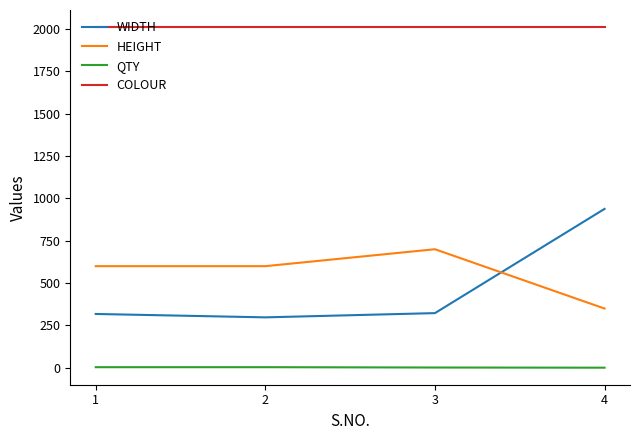

Is the value of WIDTH at 1 greater than the value of HEIGHT at 2?

No